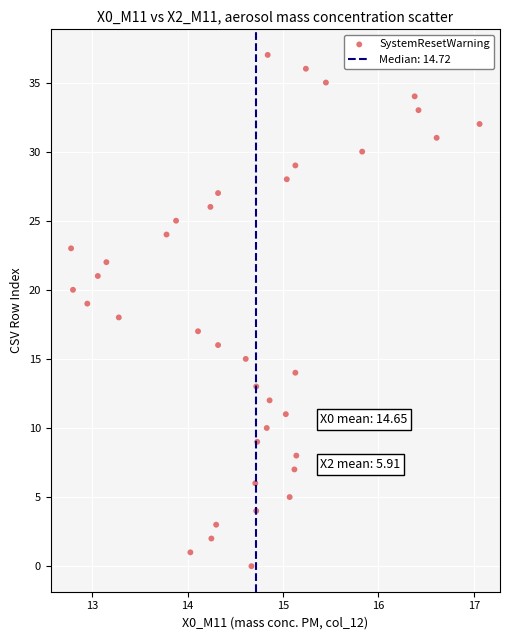

What is the range of Y values (max minus min)?

37